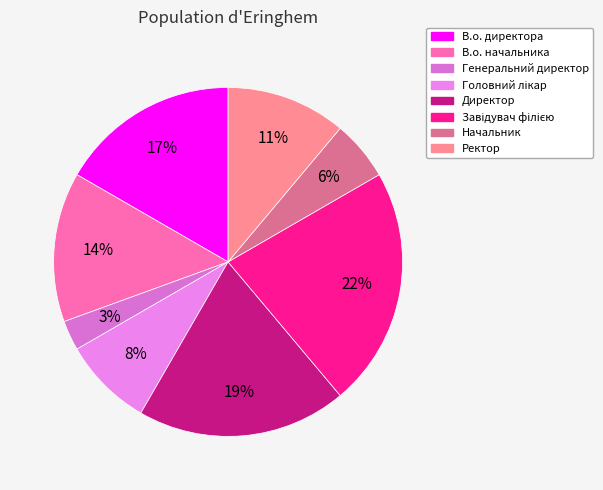

Rank the categories by value from highest to lowest.

Завідувач філією, Директор, В.о. директора, В.о. начальника, Ректор, Головний лікар, Начальник, Генеральний директор